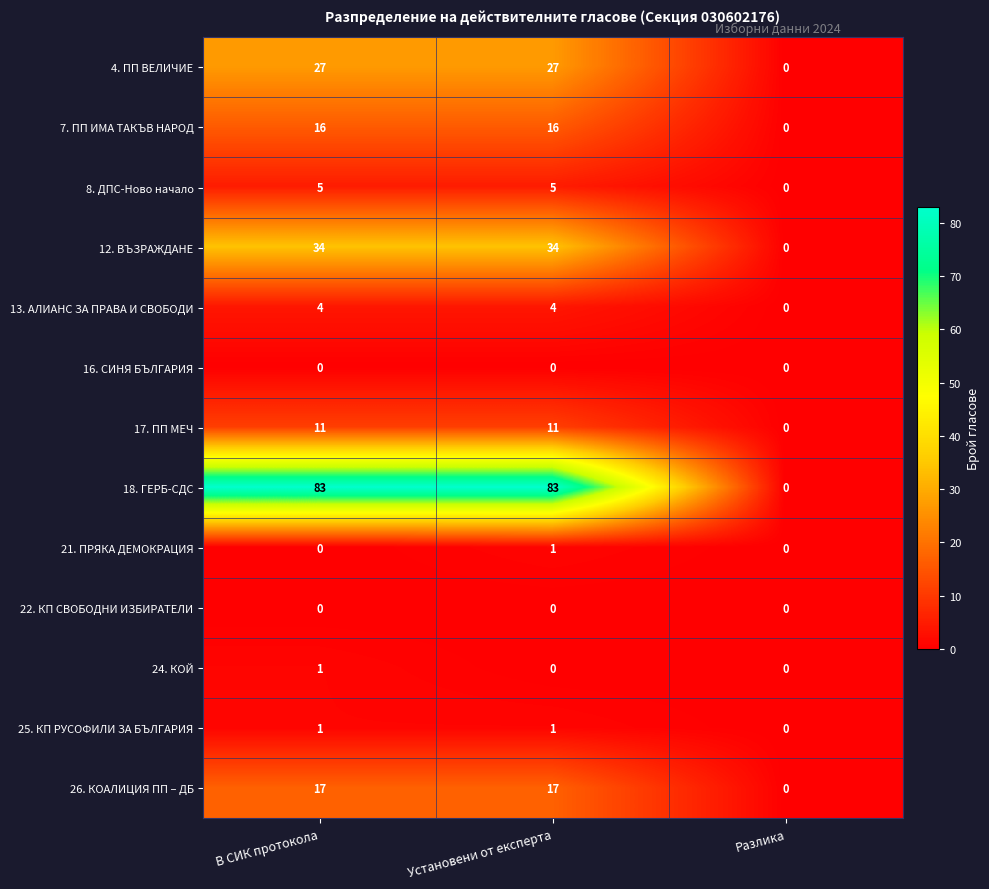

Read the 26. КОАЛИЦИЯ ПП – ДБ value at Установени от експерта.

17